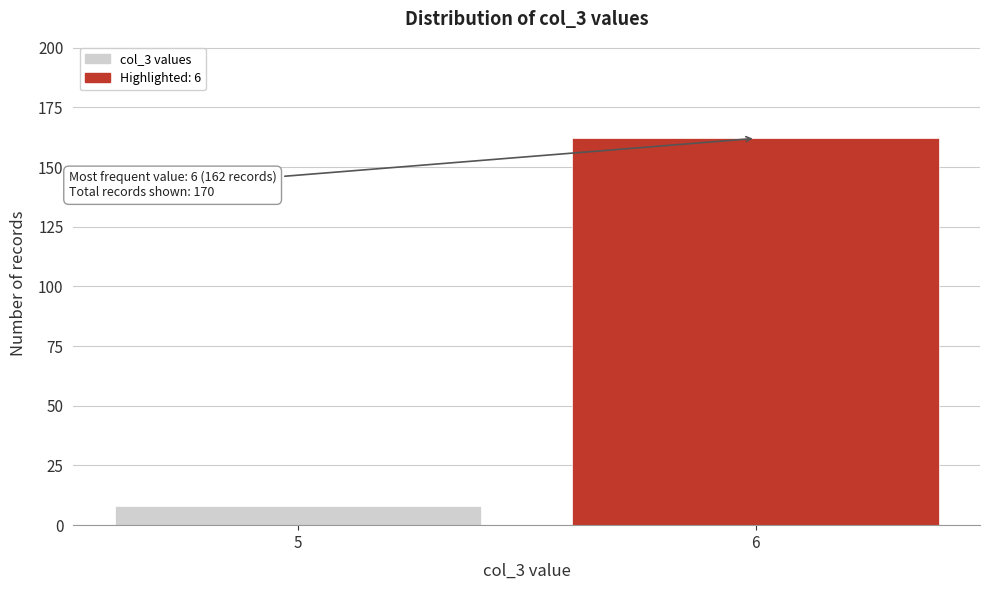

Reading left to right, extract all data points from this chart.

5=8	6=162